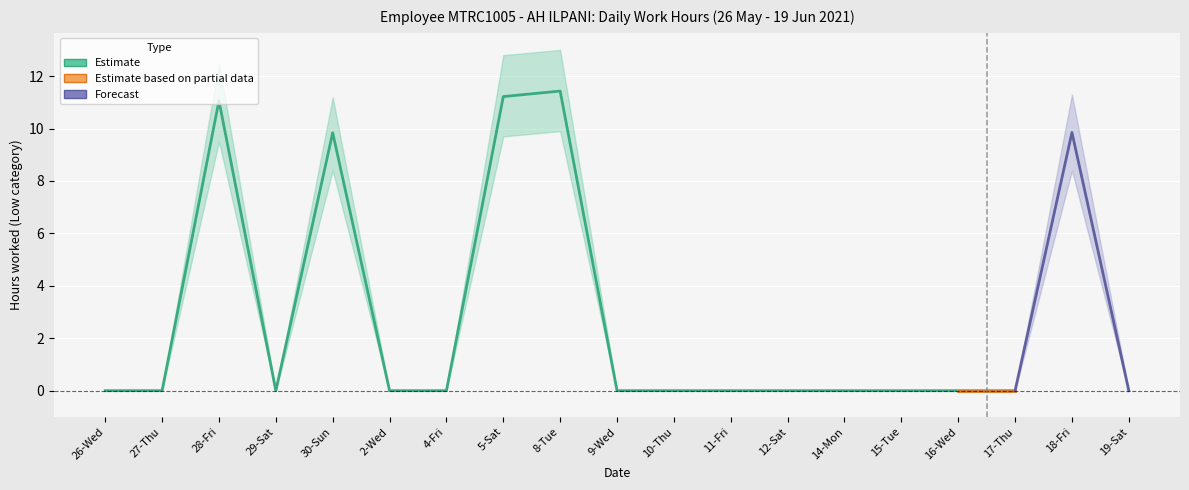

What is the average value?

2.8